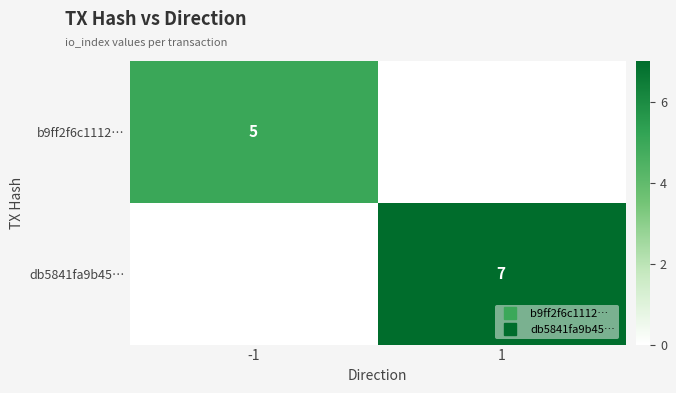

List the series in order of their peak value, lowest first.

b9ff2f6c1112…, db5841fa9b45…